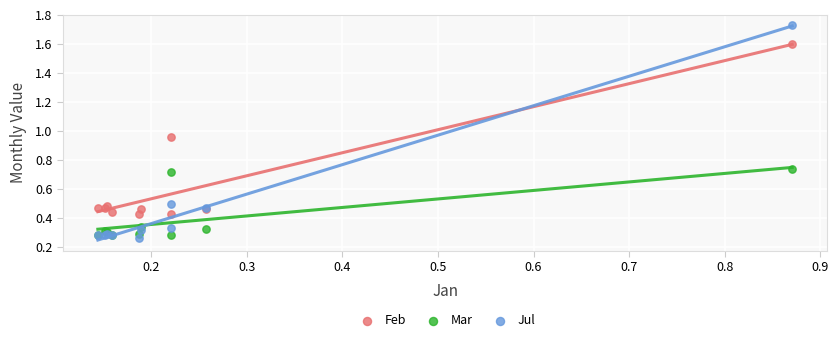

What are all the series names shown in the legend?

Feb, Mar, Jul